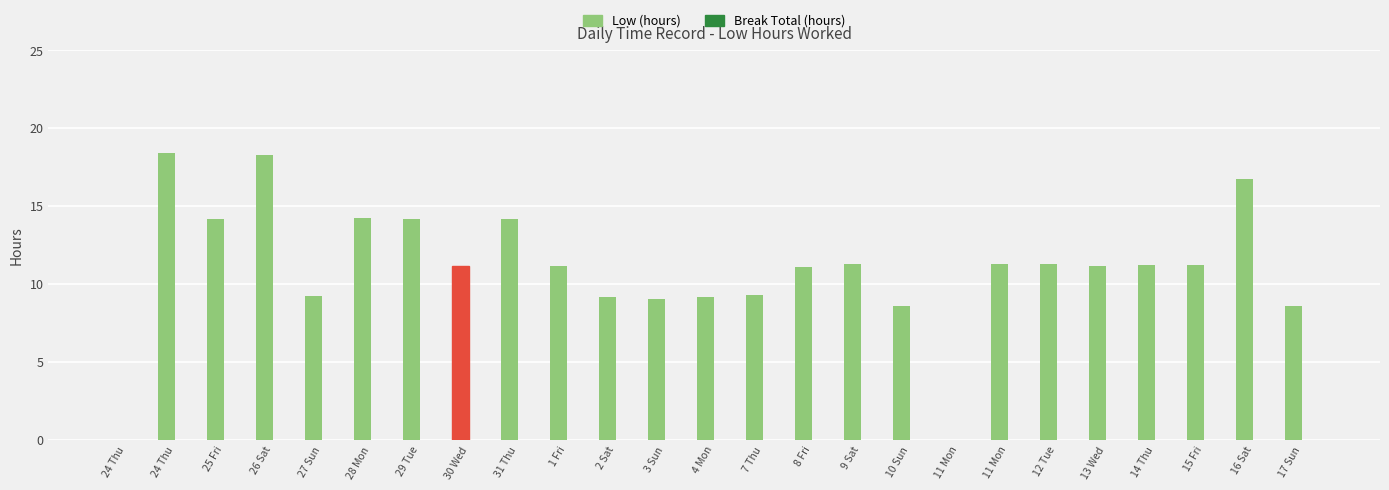

How many series are shown in this chart?

1